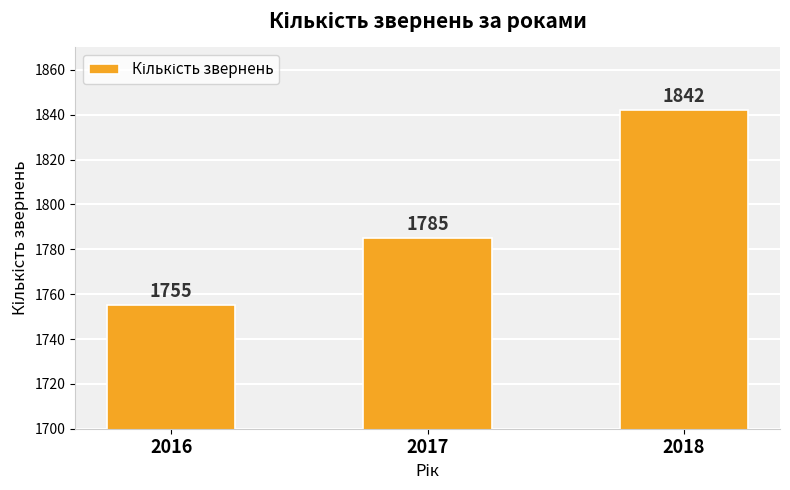

Rank the categories by value from lowest to highest.

2016, 2017, 2018